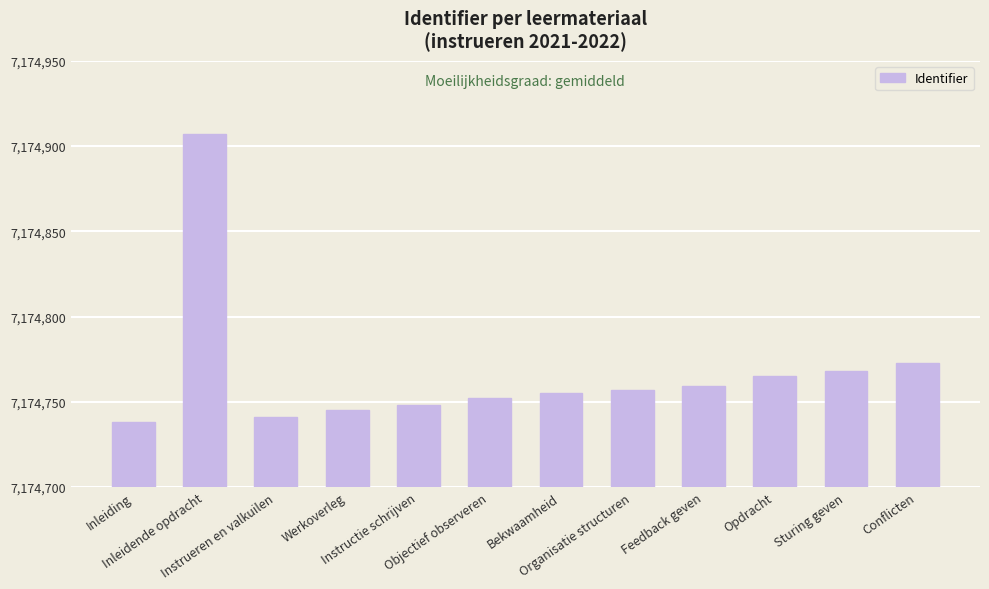

Is it true that the value at Instructie schrijven is 7174748?

True